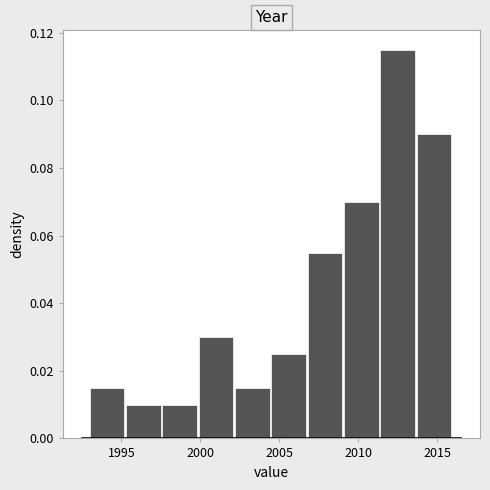

What is the height of the bar covering 1999.9 to 2002.2 on the x-axis? Neither the bar edges nor the heights are printed on the chart, so give them approximately, as read against the axes.

0.030